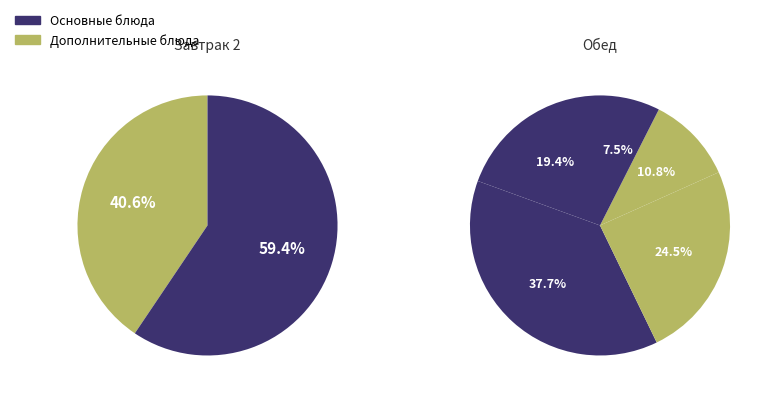

How many segments does this pie chart have?

7